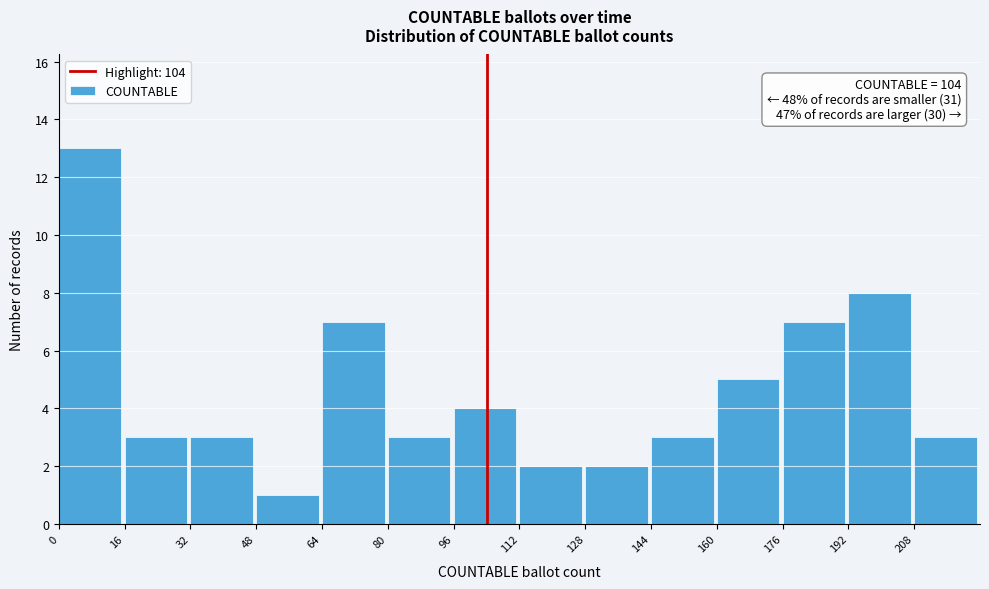

Which range on the x-axis has the tallest bar?

0 to 16